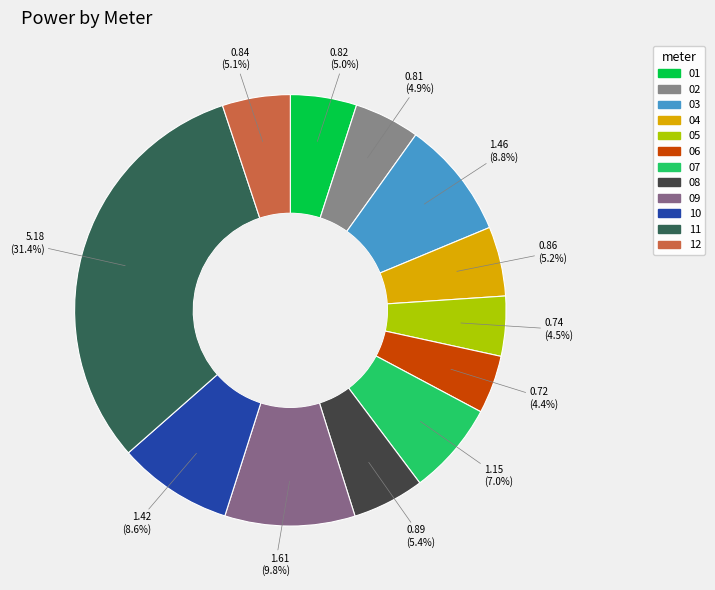

To the nearest percent, what percentage of the pie is 08?

5%